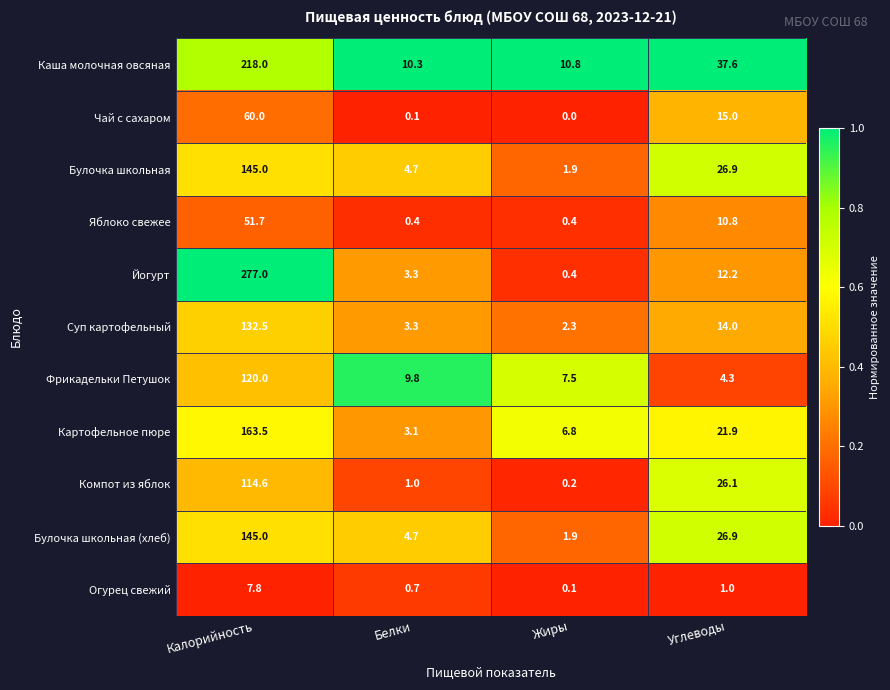

Count the number of data series in this chart.

11